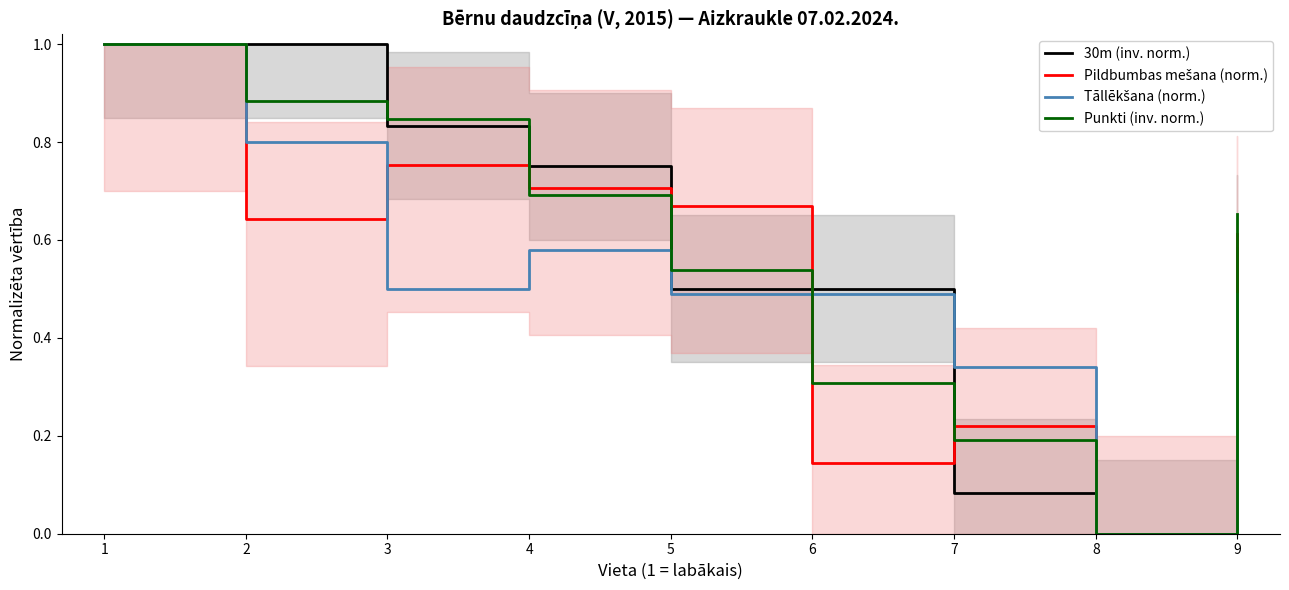

Reading left to right, what are all the values shown in this chart?

30m (inv. norm.): 1=1.0	2=1.0	3=0.8	4=0.7	5=0.5	6=0.5	7=0.1	8=0.0	9=0.6
Pildbumbas mešana (norm.): 1=1.0	2=0.6	3=0.8	4=0.7	5=0.7	6=0.1	7=0.2	8=0.0	9=0.6
Tāllēkšana (norm.): 1=1.0	2=0.8	3=0.5	4=0.6	5=0.5	6=0.5	7=0.3	8=0.0	9=0.5
Punkti (inv. norm.): 1=1.0	2=0.9	3=0.8	4=0.7	5=0.5	6=0.3	7=0.2	8=0.0	9=0.7